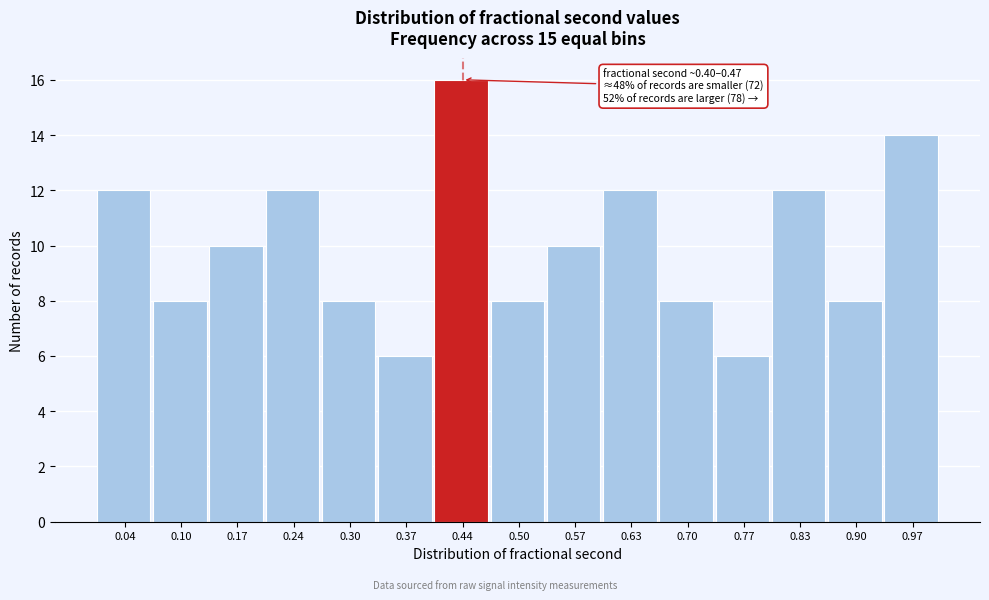

Which range on the x-axis has the tallest bar?

0.40 to 0.47